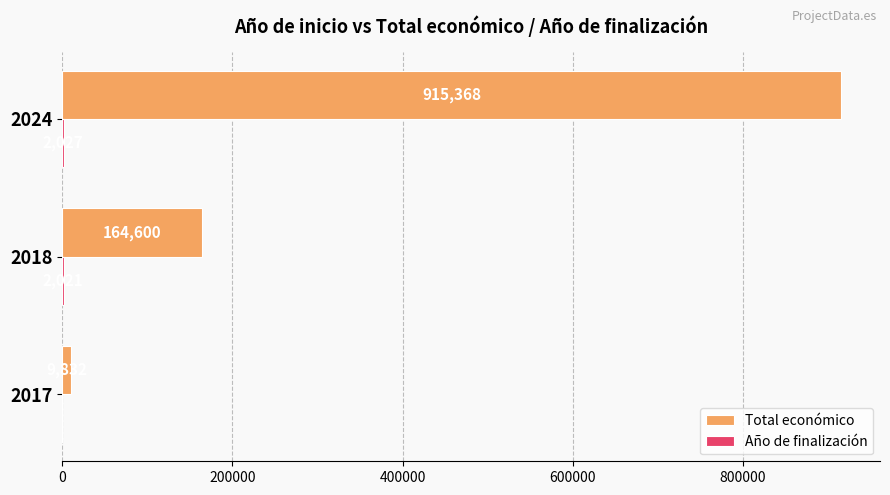

What is the highest value of the Total económico series?

915368